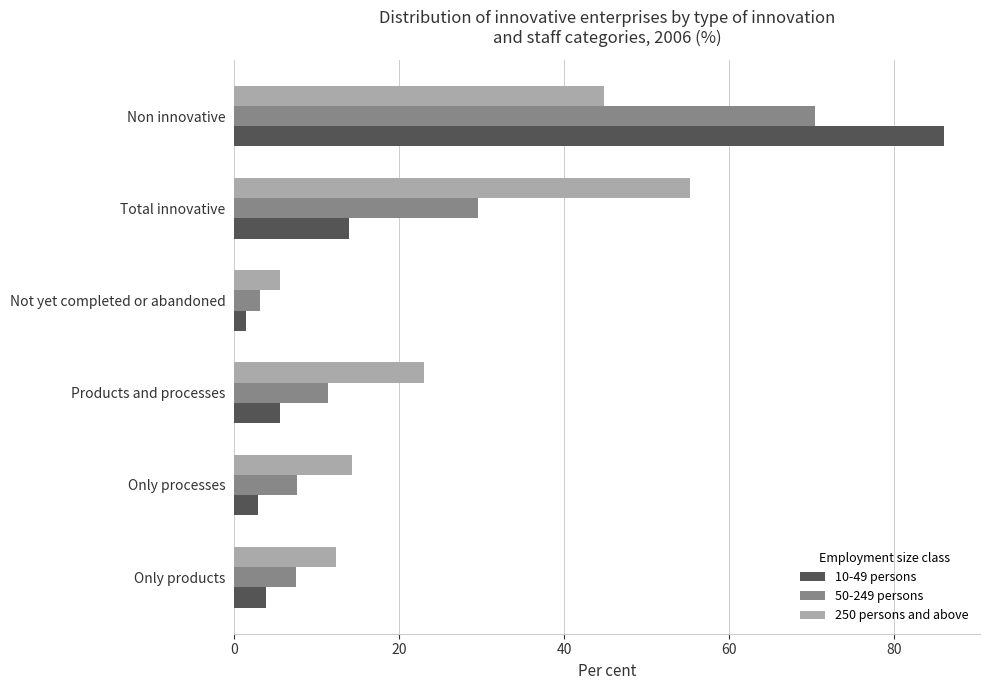

At which category is the sum across all series the highest?

Non innovative